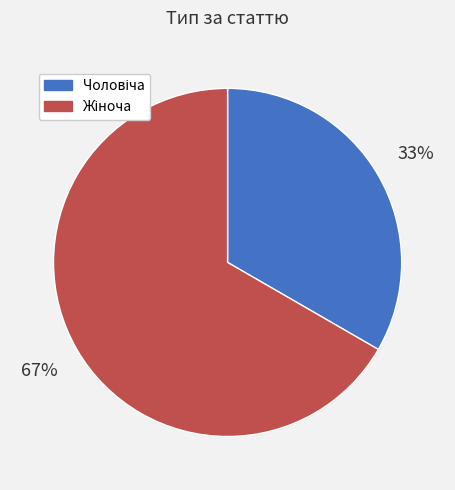

Does any single category account for the majority?

Yes